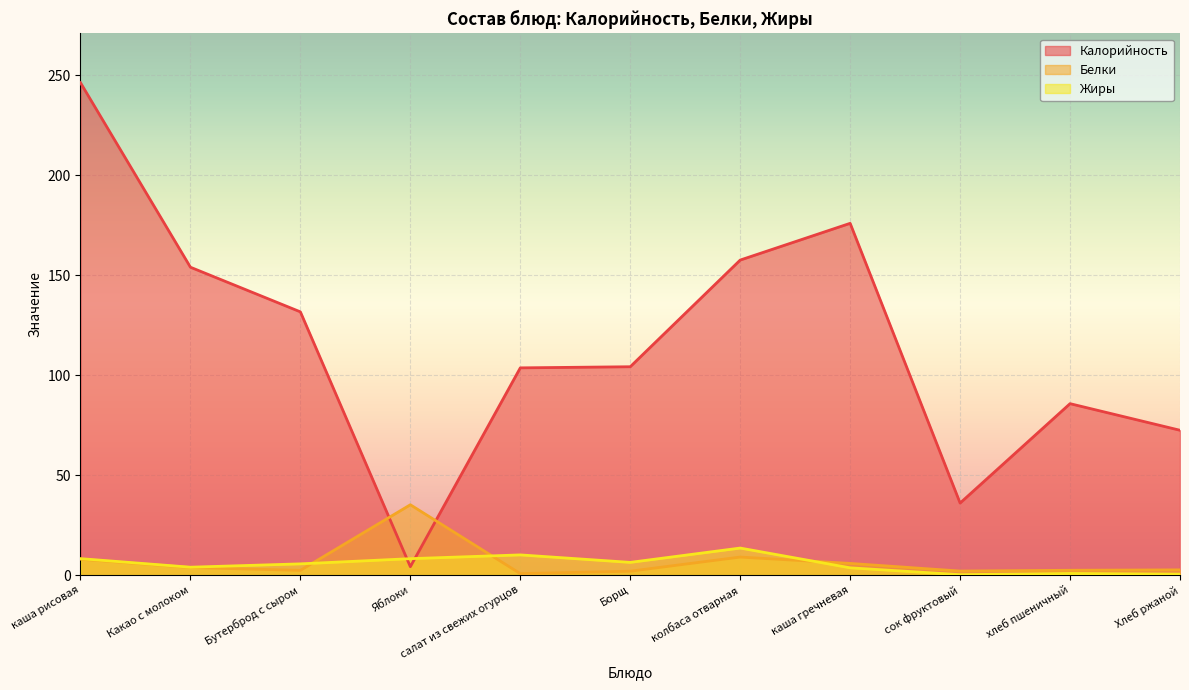

Does the chart display data point markers on the line(s)?

No